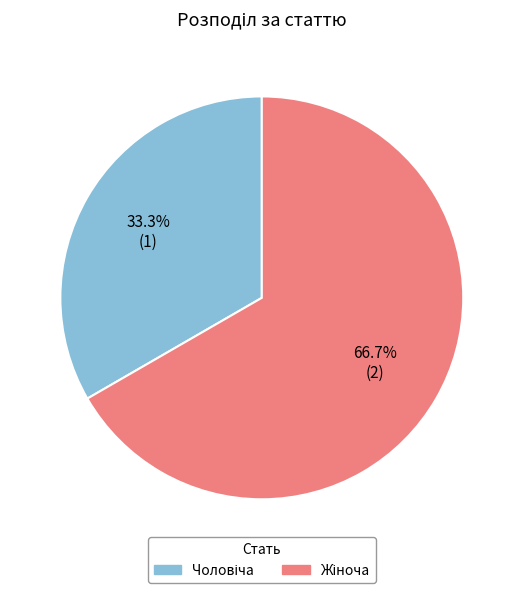

Does any single category account for the majority?

Yes